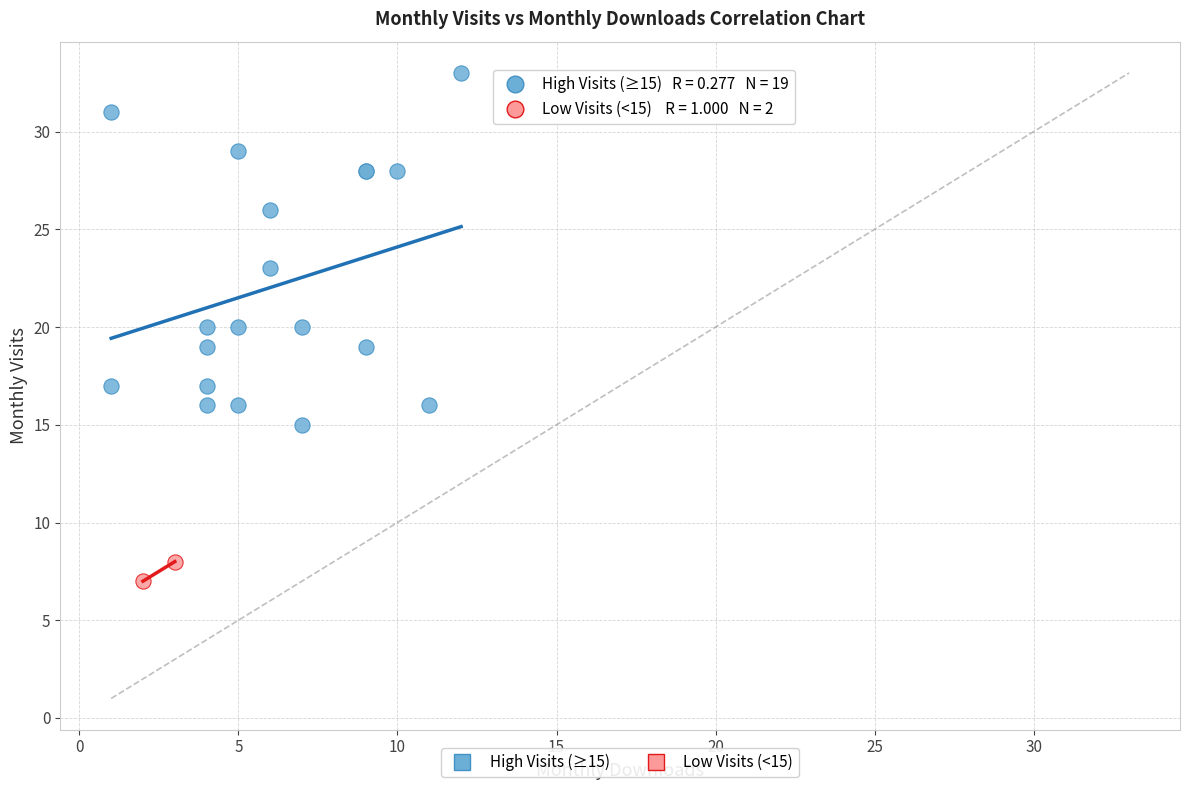

What are all the series names shown in the legend?

High Visits (≥15), Low Visits (<15)